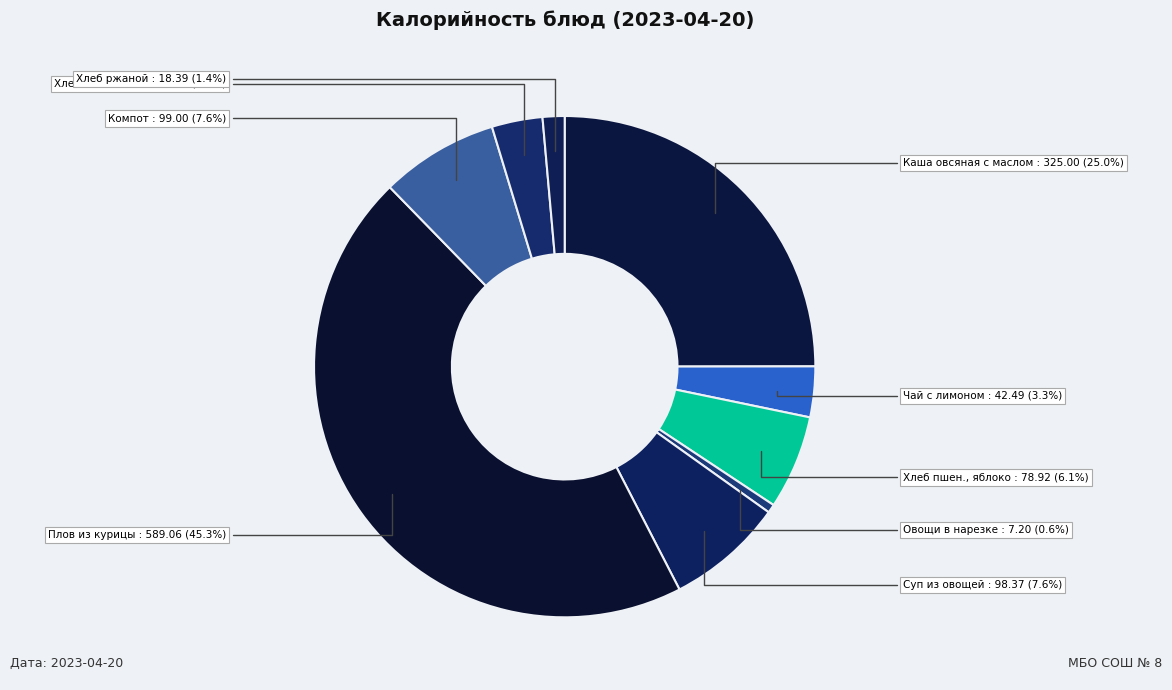

Count the number of slices in the pie.

9